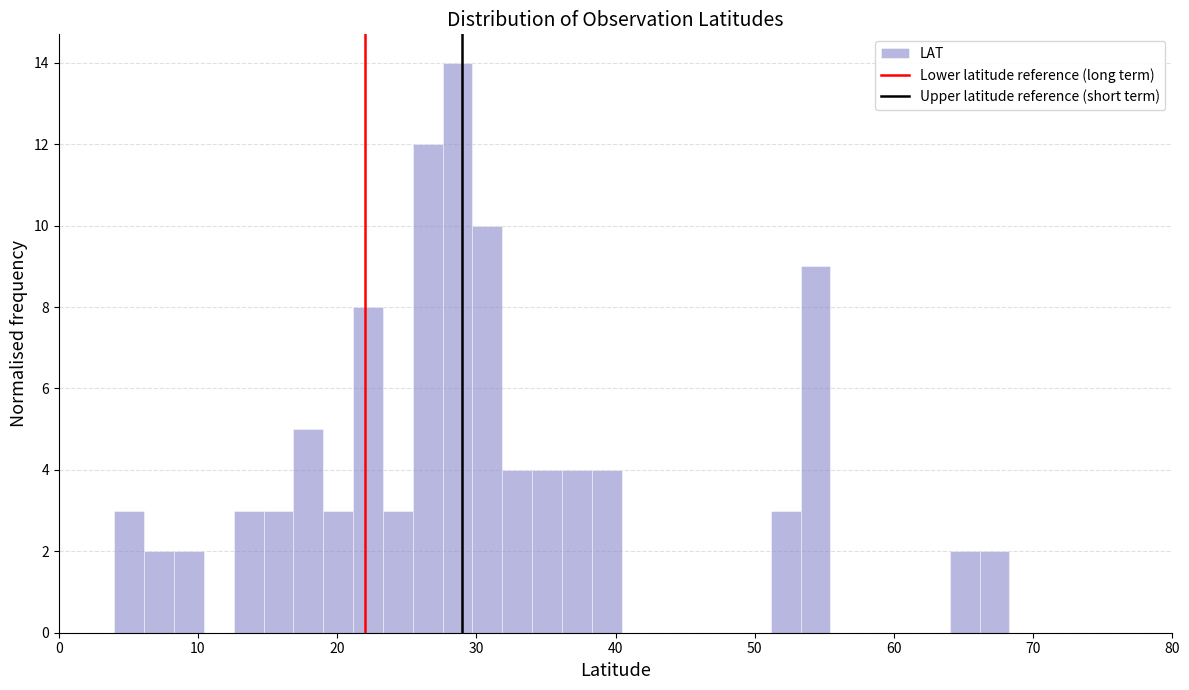

Read against the x-axis, roughly where is the centre of the tallest bar?

29